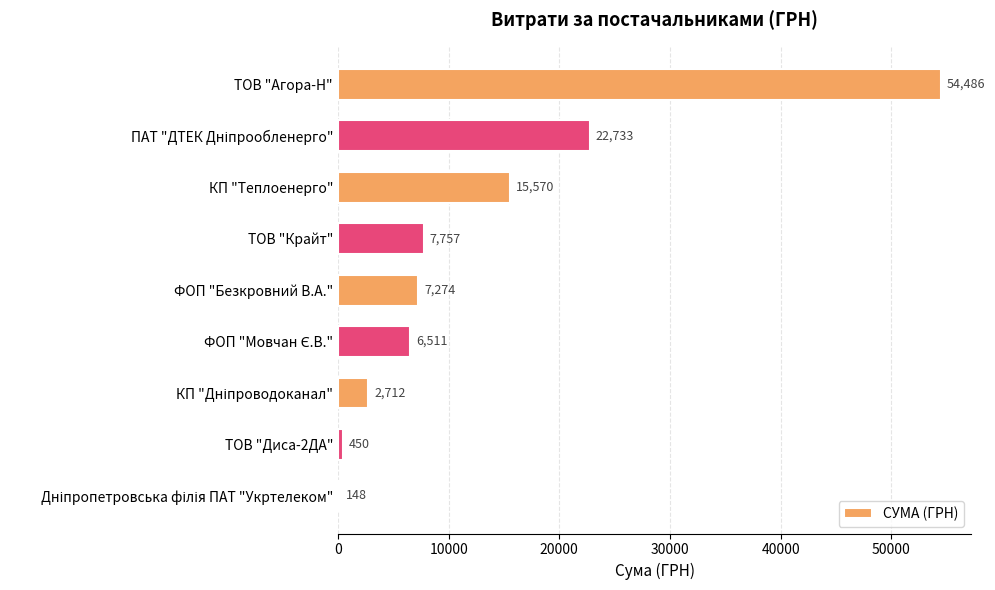

Count the number of data series in this chart.

1